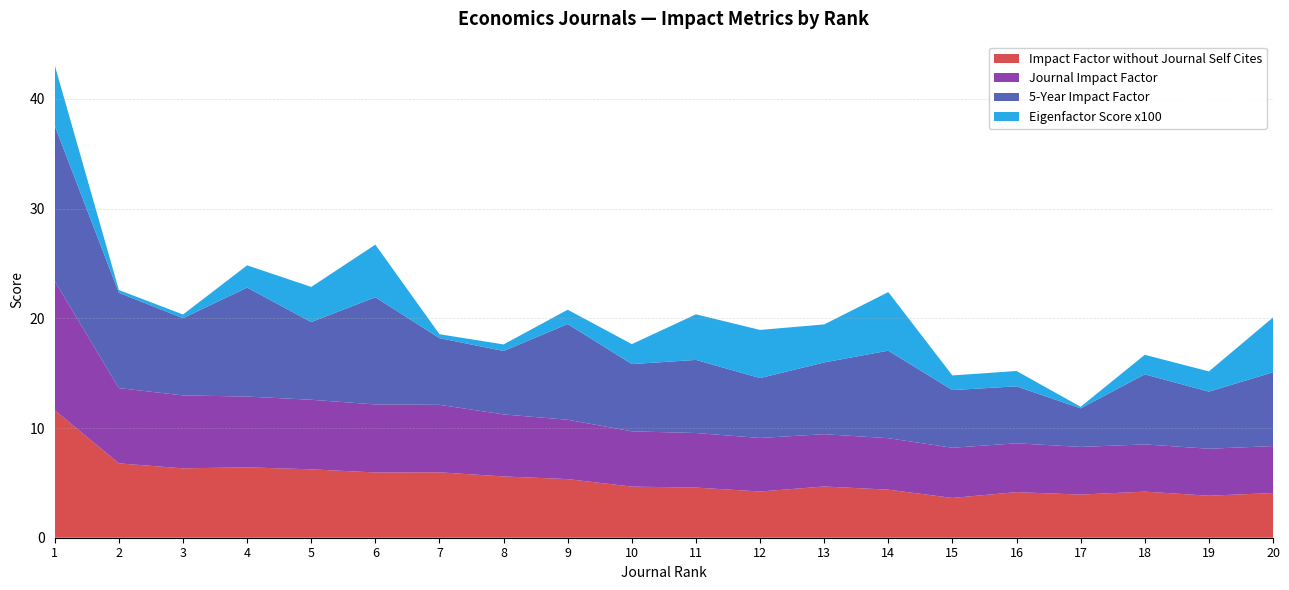

Reading left to right, transcribe all the data shown in this chart.

Impact Factor without Journal Self Cites: 1=11.6	2=6.8	3=6.3	4=6.4	5=6.2	6=5.9	7=6.0	8=5.6	9=5.3	10=4.7	11=4.6	12=4.2	13=4.7	14=4.4	15=3.6	16=4.2	17=3.9	18=4.2	19=3.8	20=4.1
Journal Impact Factor: 1=11.8	2=6.9	3=6.6	4=6.5	5=6.3	6=6.2	7=6.2	8=5.7	9=5.4	10=5.0	11=5.0	12=4.9	13=4.8	14=4.7	15=4.6	16=4.5	17=4.3	18=4.3	19=4.3	20=4.3
5-Year Impact Factor: 1=14.2	2=8.7	3=7.0	4=9.9	5=7.1	6=9.8	7=6.1	8=5.8	9=8.7	10=6.1	11=6.7	12=5.5	13=6.5	14=8.0	15=5.3	16=5.2	17=3.5	18=6.4	19=5.2	20=6.7
Eigenfactor Score x100: 1=5.5	2=0.3	3=0.3	4=2.0	5=3.2	6=4.8	7=0.4	8=0.6	9=1.3	10=1.8	11=4.2	12=4.4	13=3.5	14=5.3	15=1.3	16=1.4	17=0.1	18=1.8	19=1.8	20=5.0